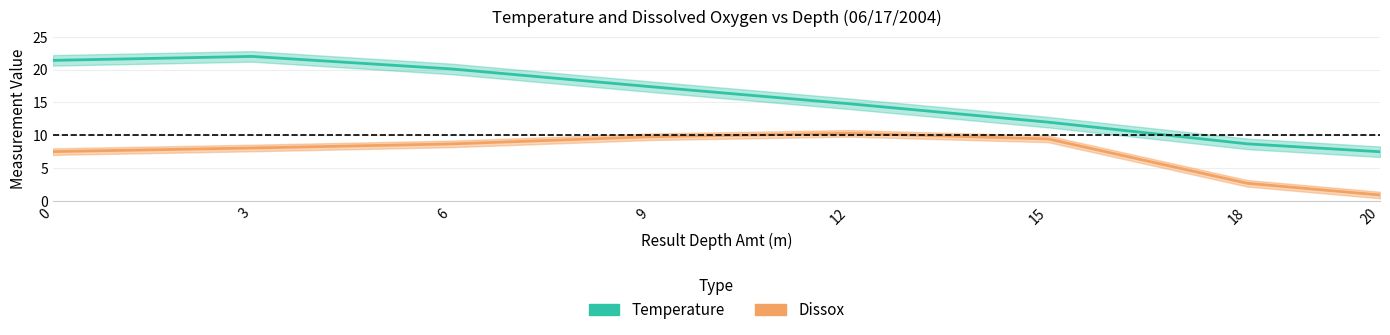

What is the difference between the highest and lowest values at 20?

6.6